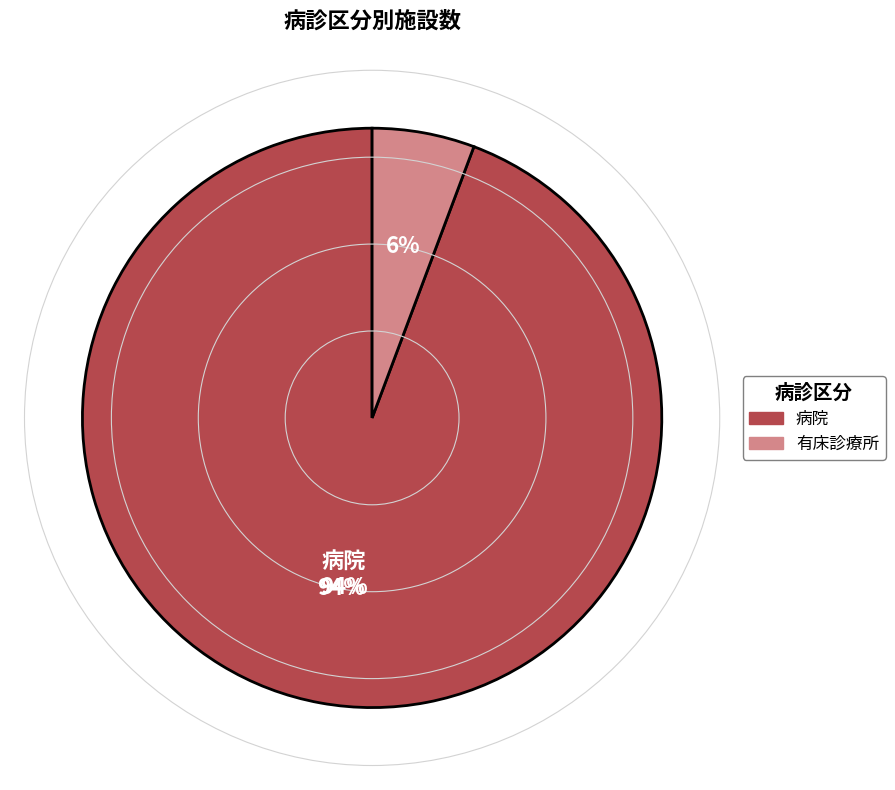

Rank the categories by value from highest to lowest.

病院, 有床診療所